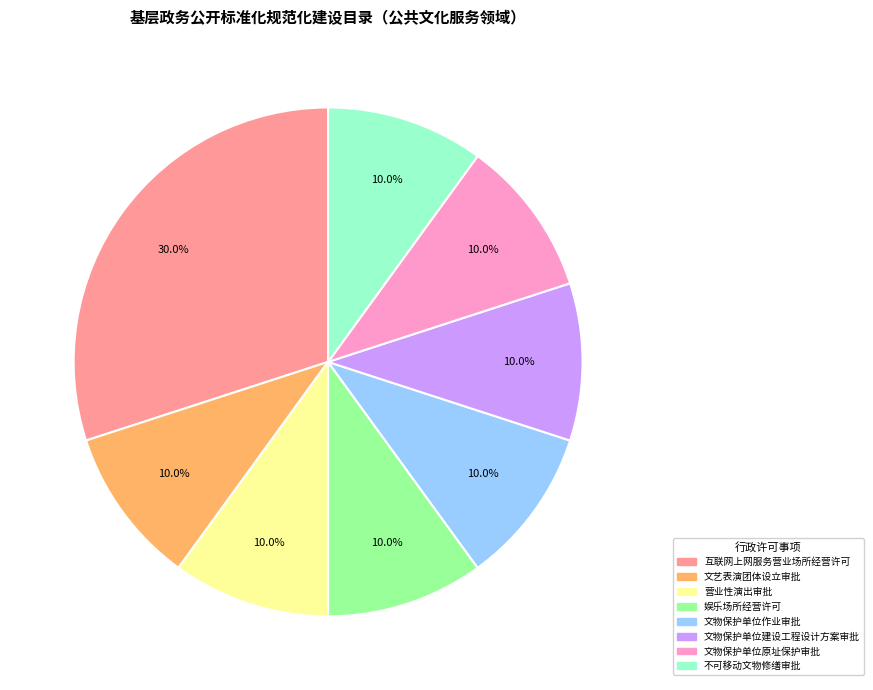

Is the sum of 文物保护单位建设工程设计方案审批 and 不可移动文物修缮审批 greater than half?

No